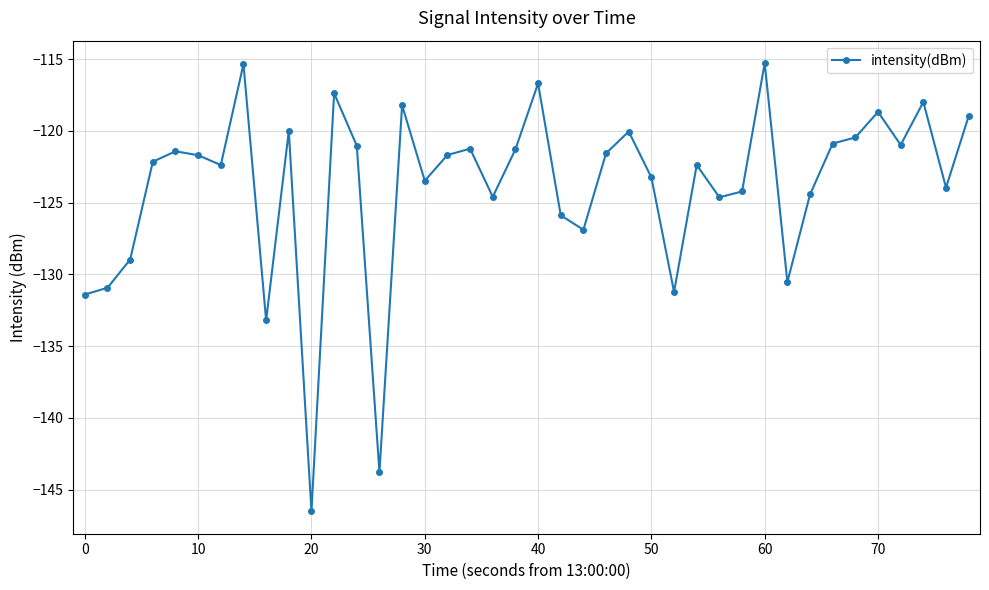

What is the value of the 2nd point from the left?

-130.9